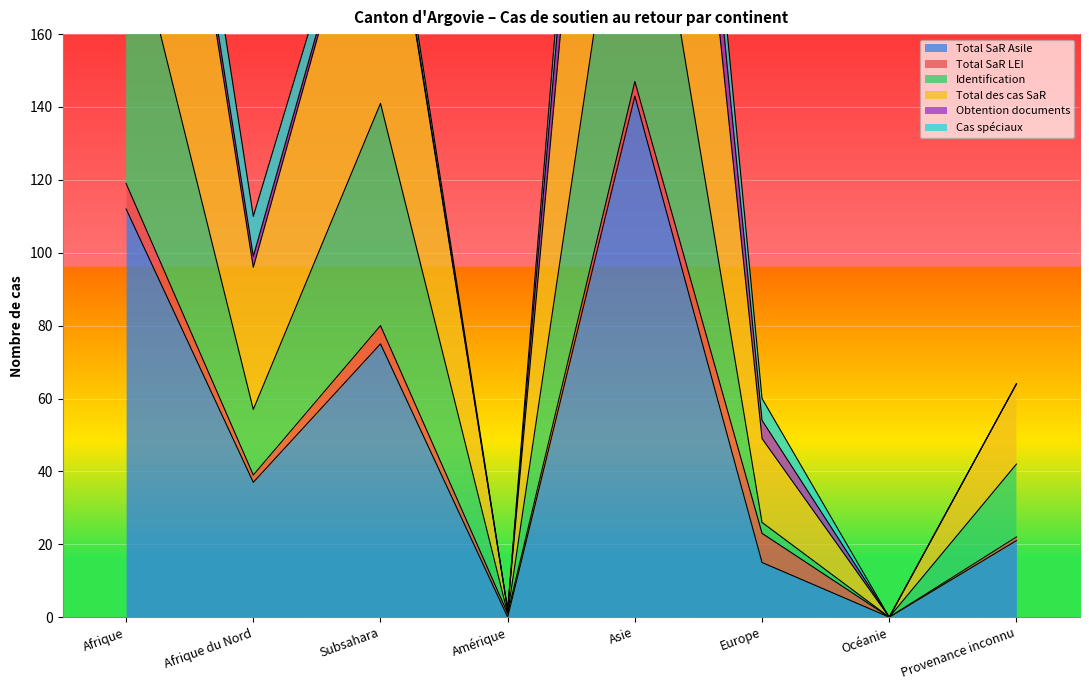

Which series changed the most between Amérique and Asie?

Identification